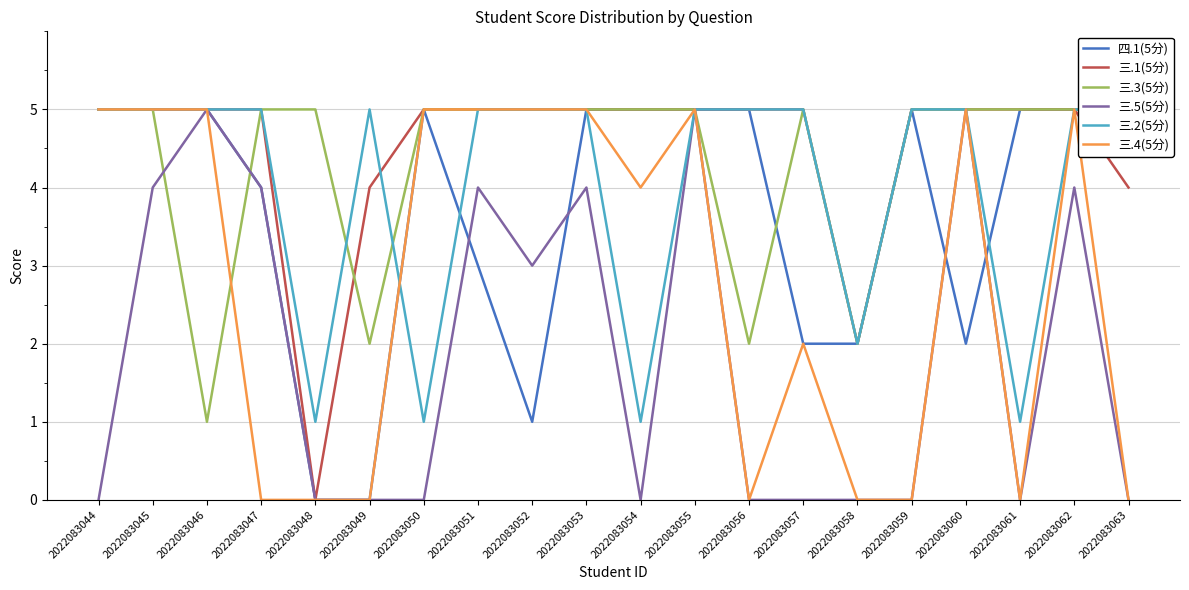

The value of 三.5(5分) at 2022083050 is 3. True or false?

False